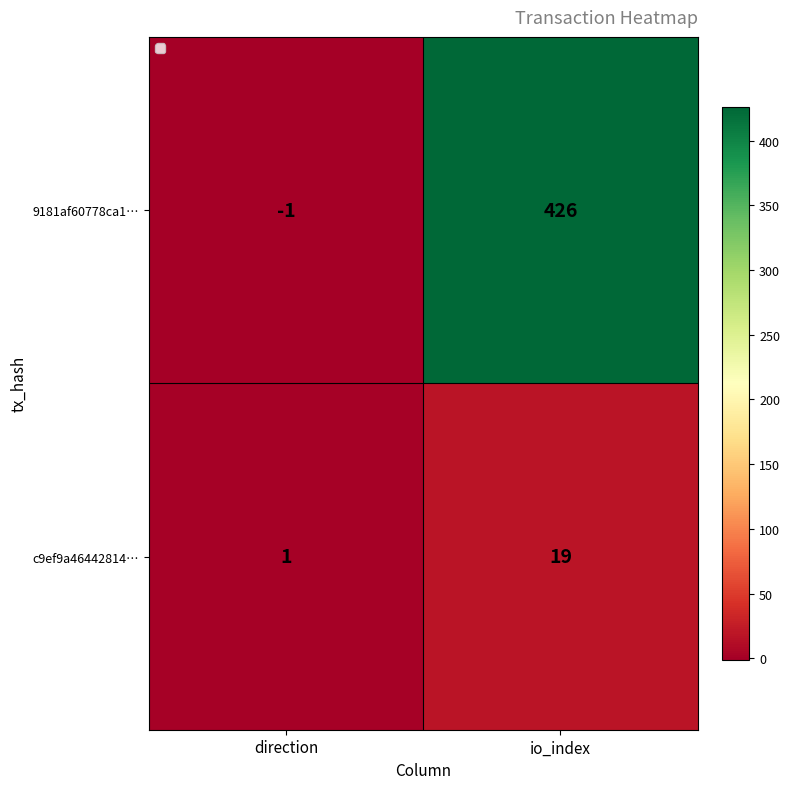

At direction, list the series in order from largest to smallest.

c9ef9a46442814…, 9181af60778ca1…